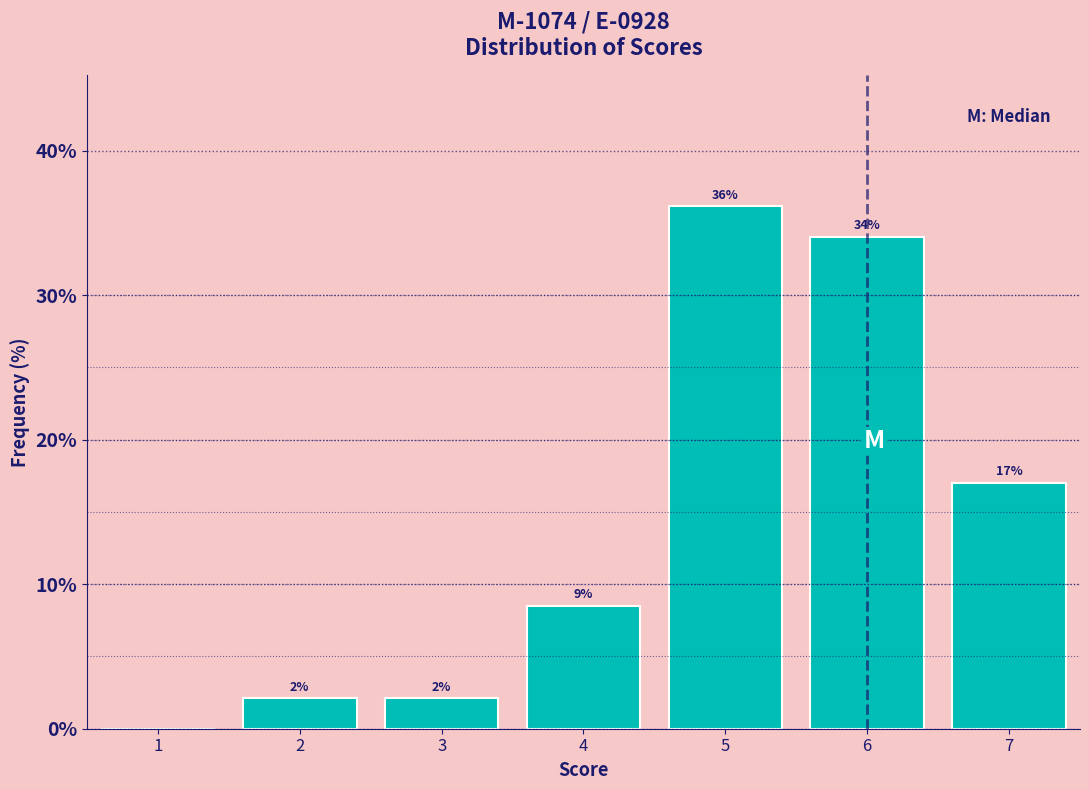

Which range on the x-axis has the tallest bar?

4.5 to 5.5